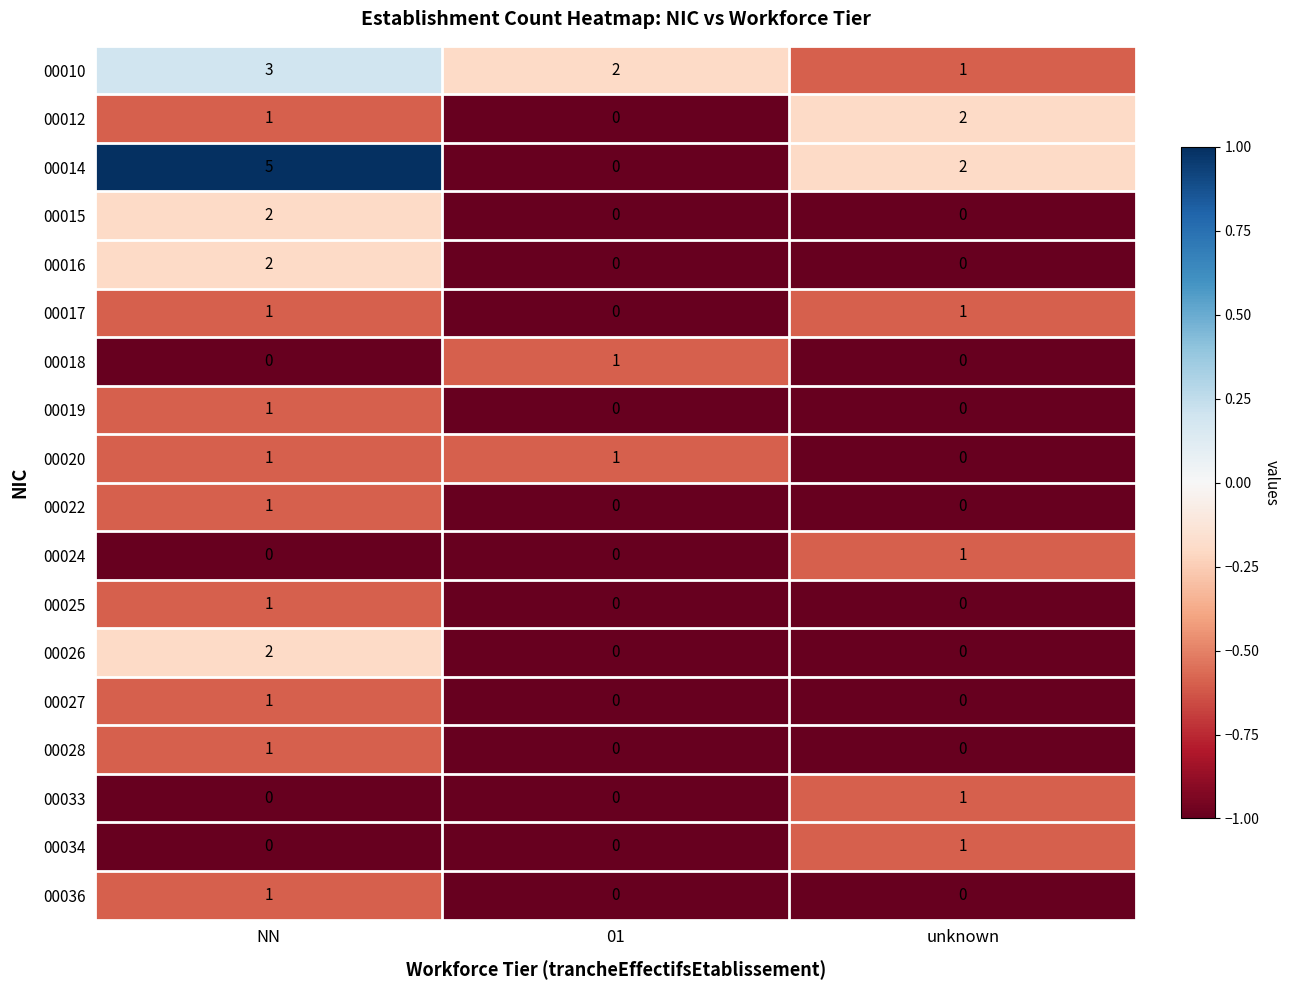

At which label does 00034 reach its peak?

unknown